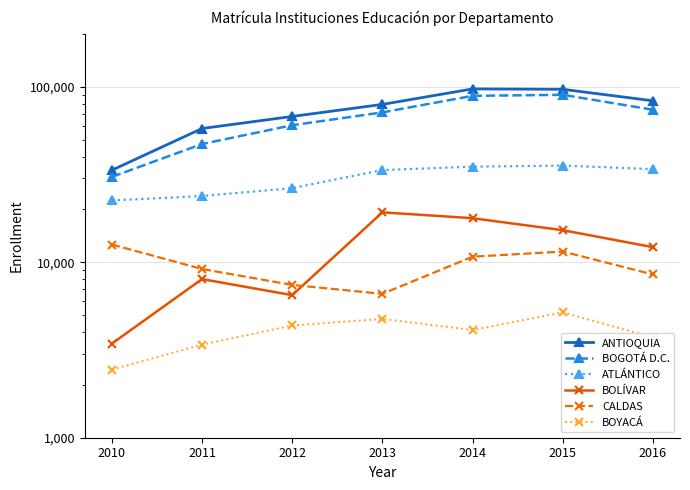

Reading left to right, what are all the values shown in this chart?

ANTIOQUIA: 2010=33428	2011=57776	2012=67683	2013=79267	2014=97107	2015=96625	2016=83106
BOGOTÁ D.C.: 2010=30621	2011=47138	2012=60297	2013=71373	2014=88674	2015=89894	2016=73898
ATLÁNTICO: 2010=22477	2011=23824	2012=26416	2013=33502	2014=35017	2015=35510	2016=33911
BOLÍVAR: 2010=3437	2011=8013	2012=6490	2013=19237	2014=17811	2015=15220	2016=12181
CALDAS: 2010=12612	2011=9145	2012=7424	2013=6603	2014=10749	2015=11502	2016=8515
BOYACÁ: 2010=2443	2011=3391	2012=4362	2013=4752	2014=4110	2015=5177	2016=3727